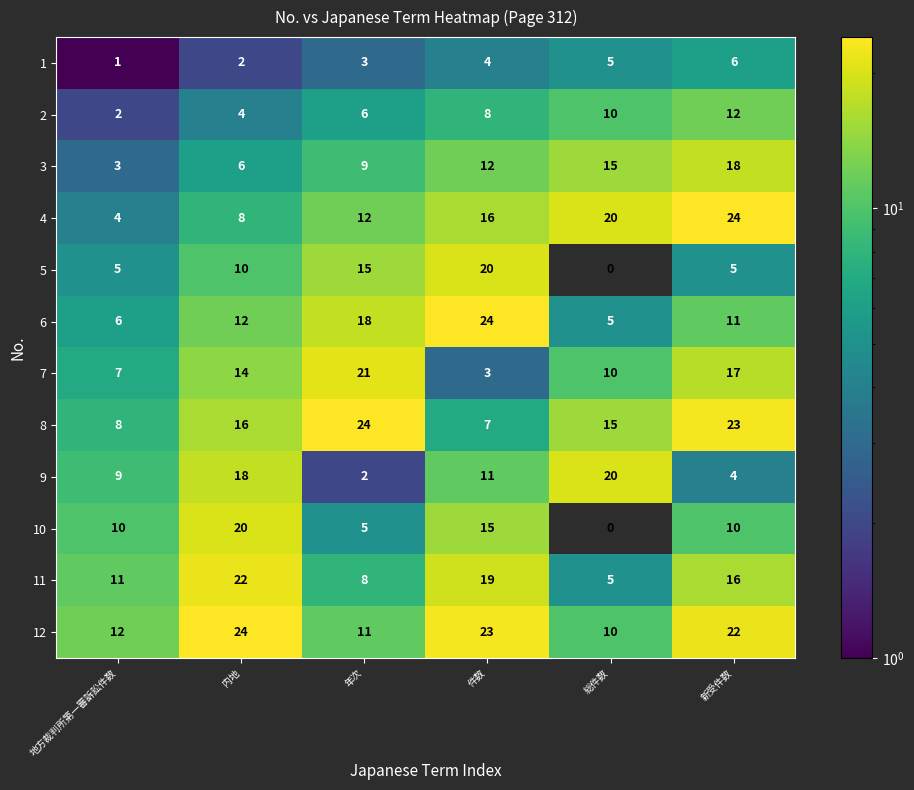

Which category has the lowest value across all series?

総件数